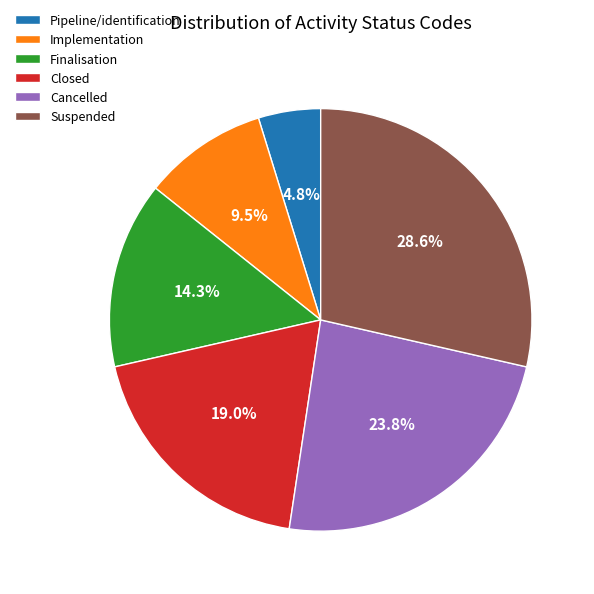

Which category has the biggest portion of the pie?

Suspended